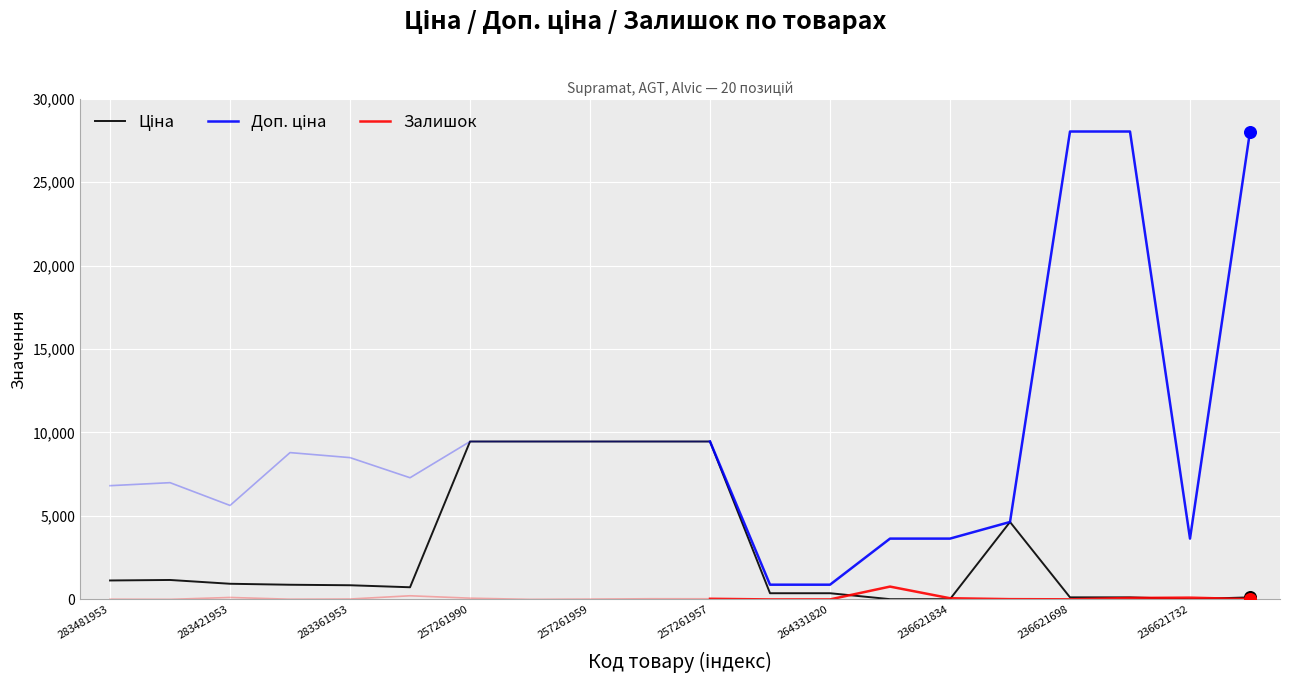

Is the value of Ціна at 257261990 greater than the value of Доп. ціна at 236621731?

No